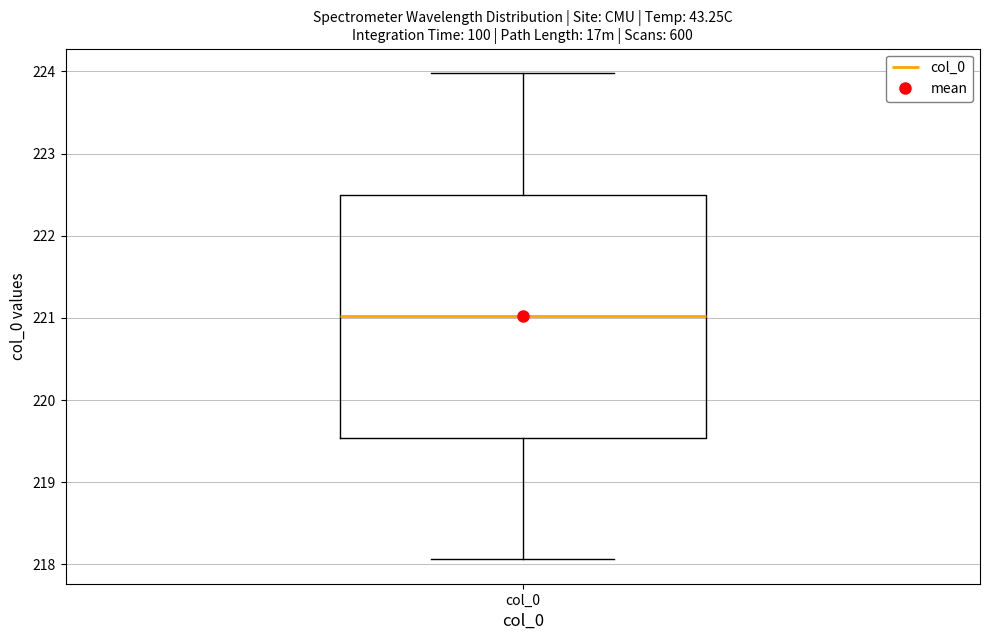

Where does the upper whisker of the box for col_0 end on the y-axis? The values are not printed on the chart, so give them approximately, as read against the axis.

224.0